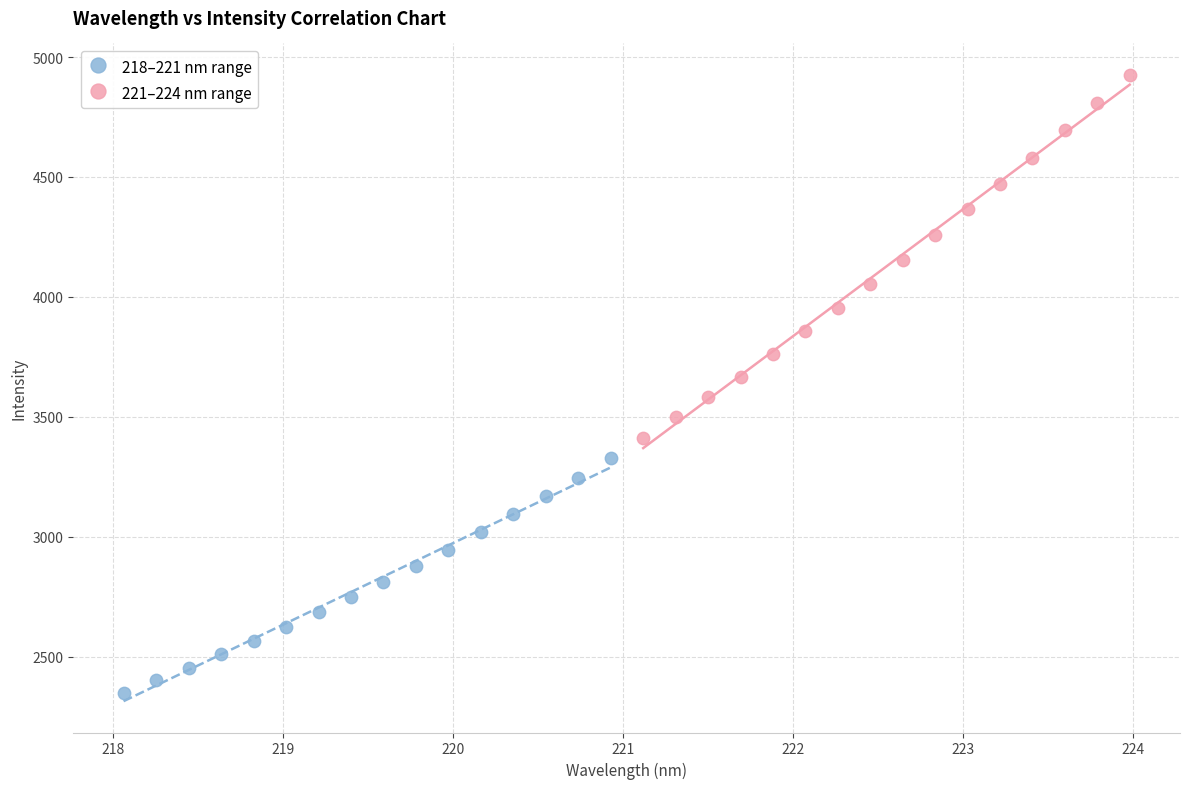

Which series reaches the minimum Y coordinate?

218–221 nm range